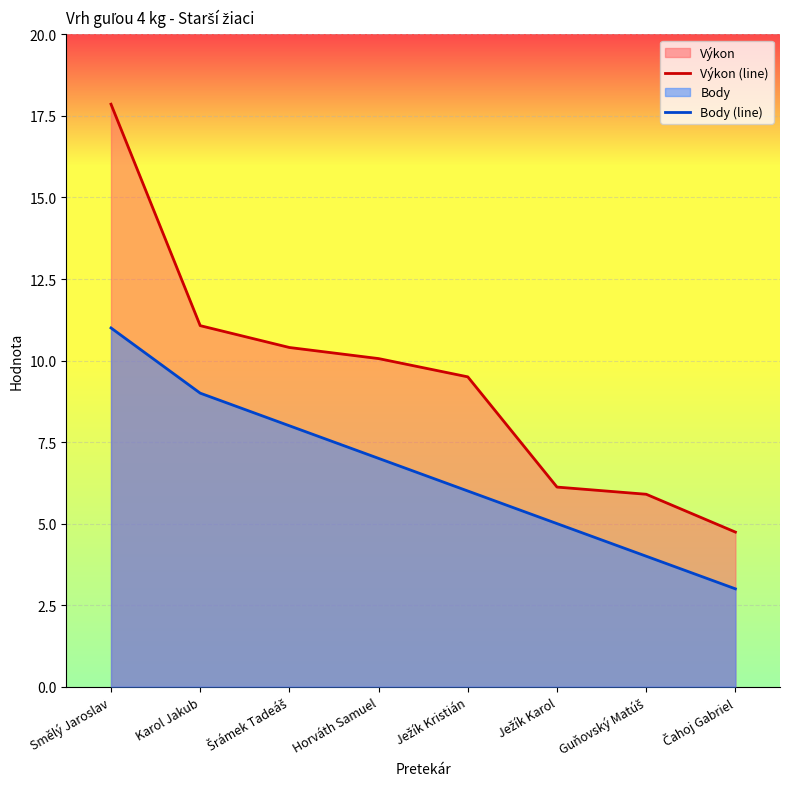

At which label is Výkon (line) closest to 11?

Karol Jakub